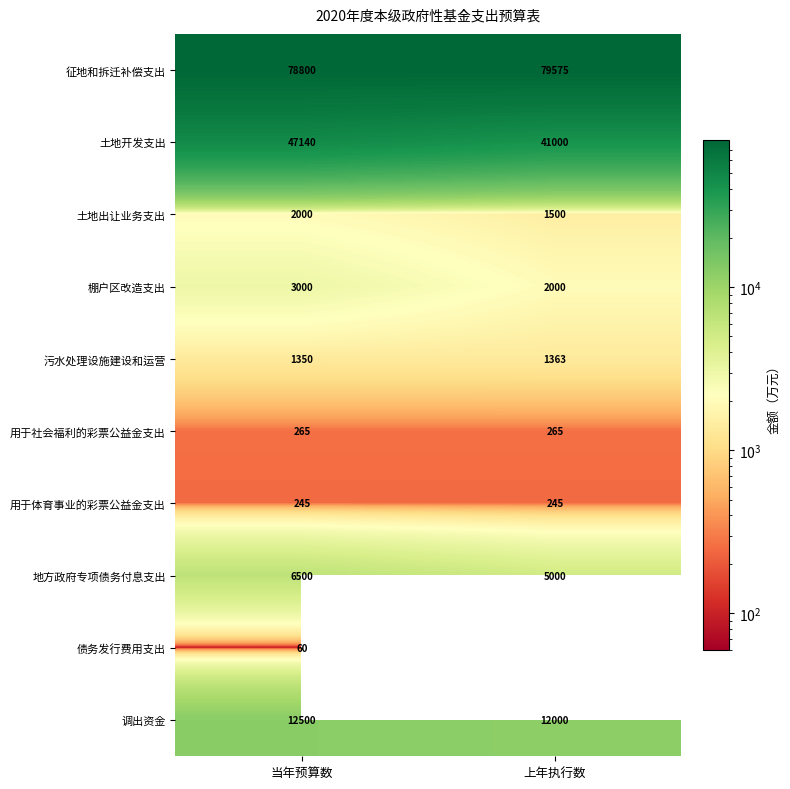

What is the total value across all series at 当年预算数?

151860